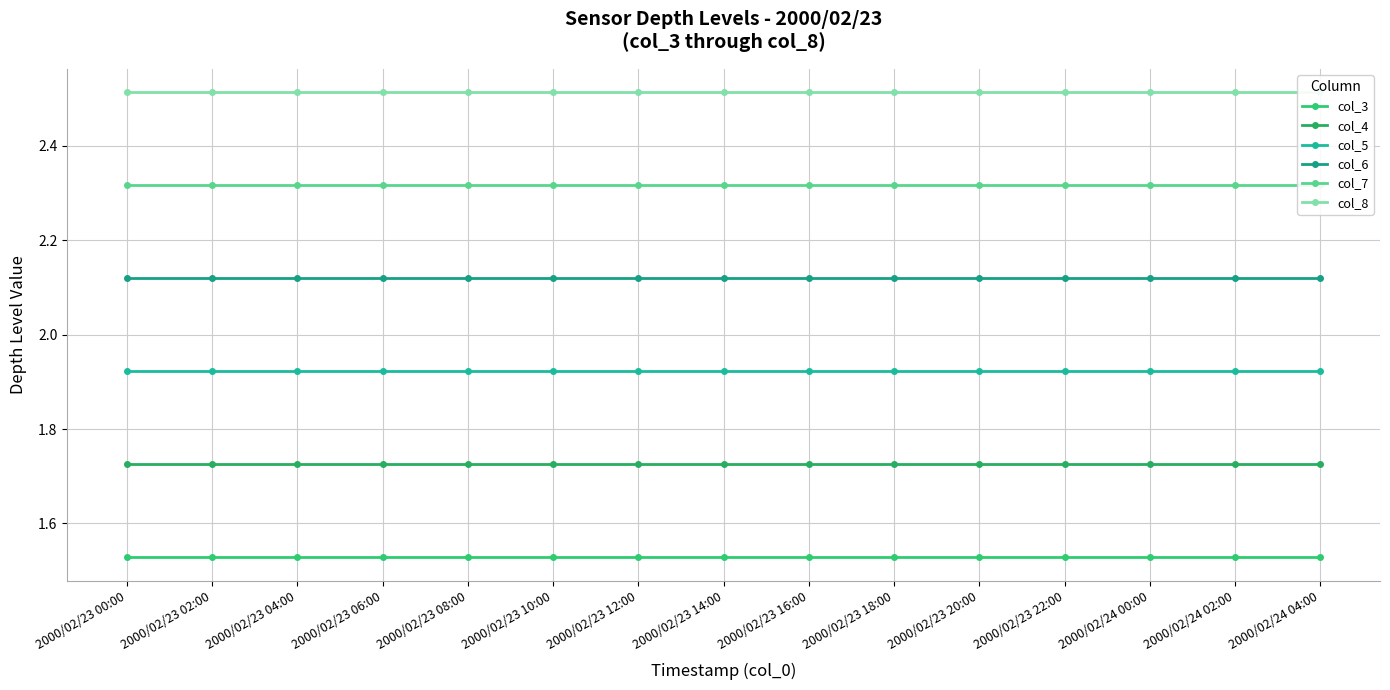

At 2000/02/23 10:00, list the series in order from largest to smallest.

col_8, col_7, col_6, col_5, col_4, col_3